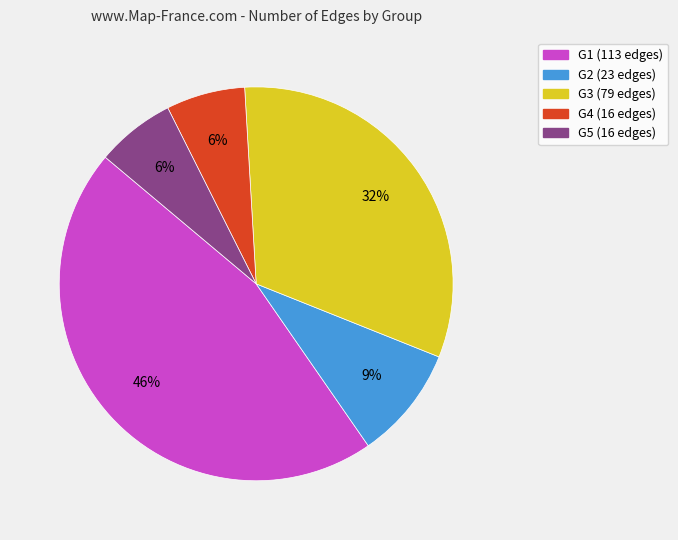

Does G3 account for over 50% of the chart?

No